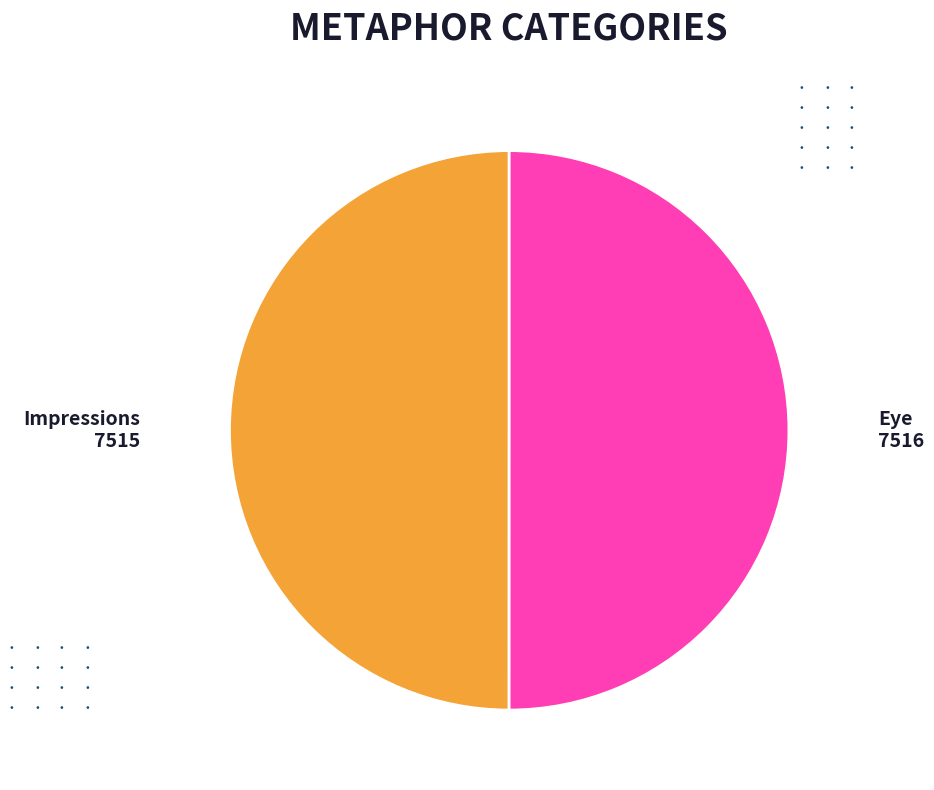

The Impressions slice represents 50% of the pie. True or false?

True